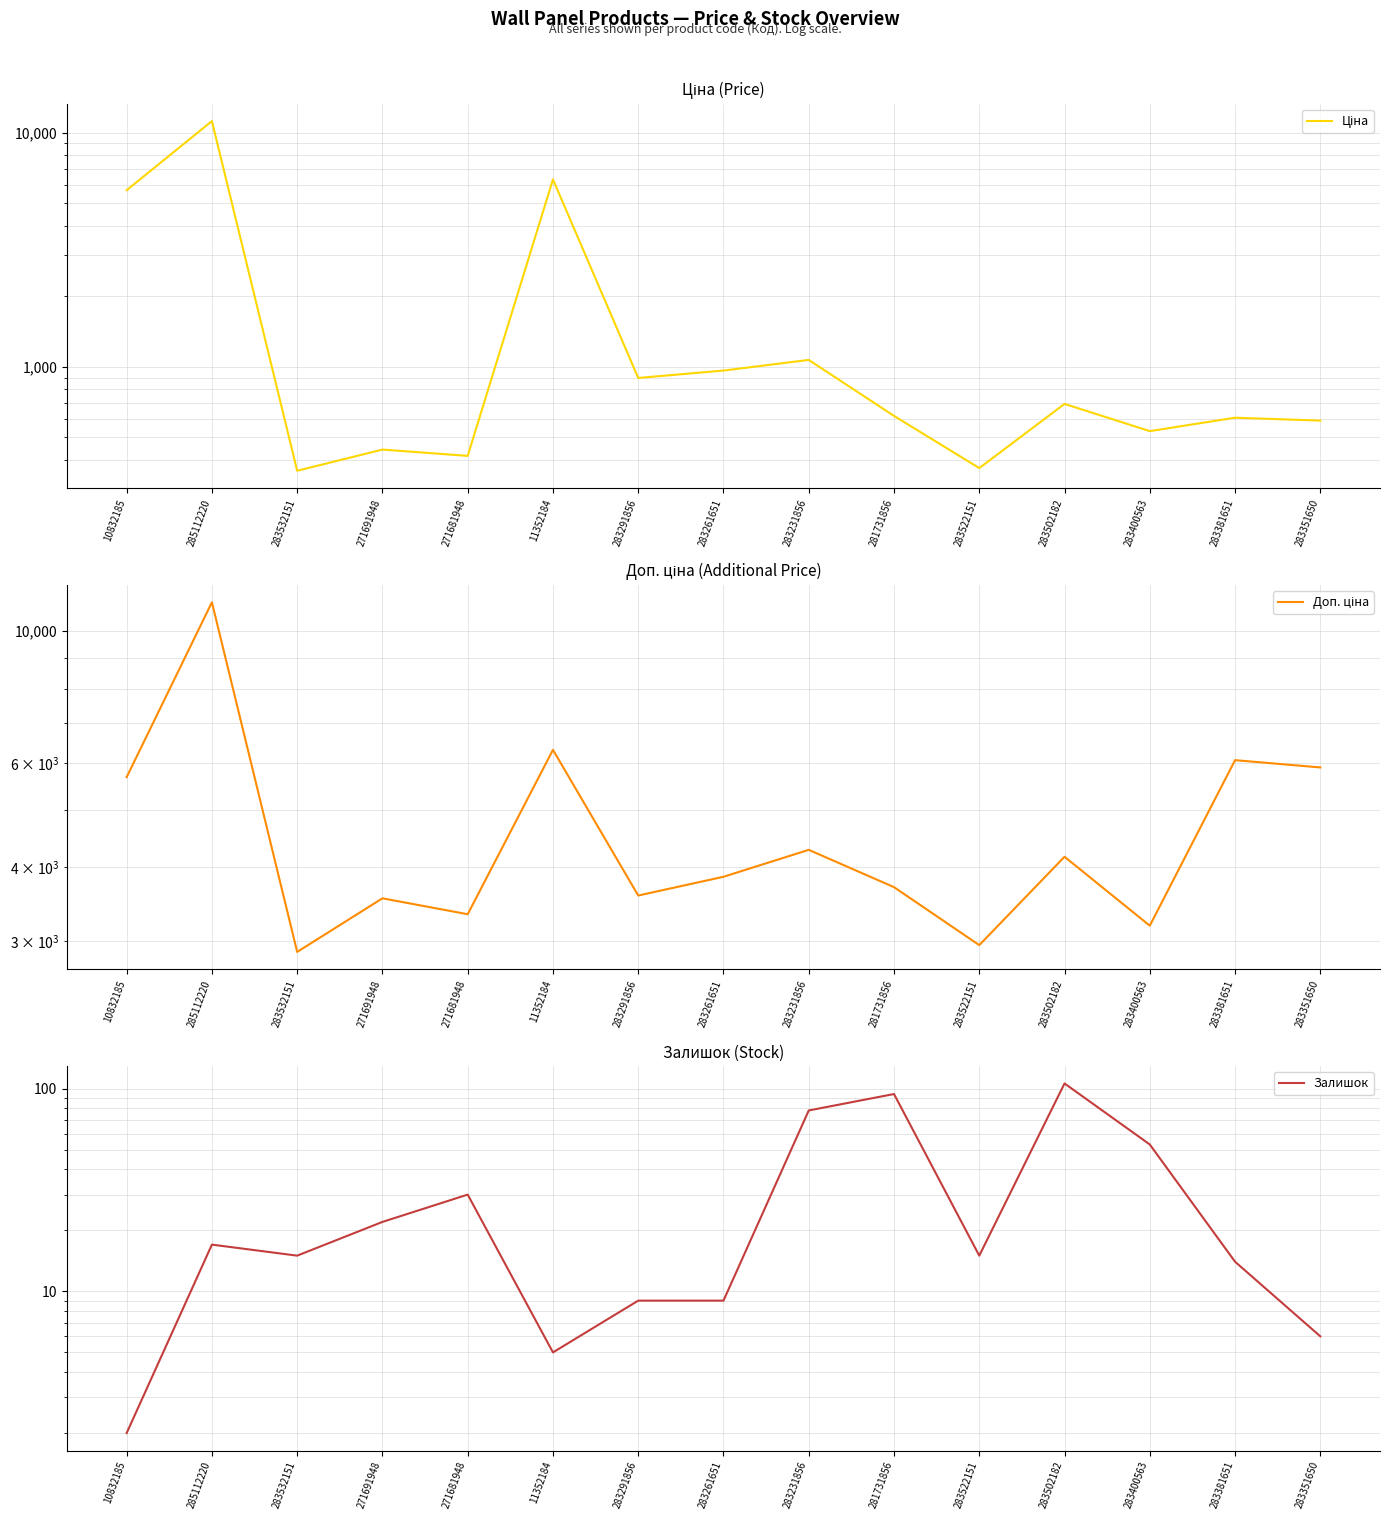

True or false: Залишок and Доп. ціна cross at least once.

False